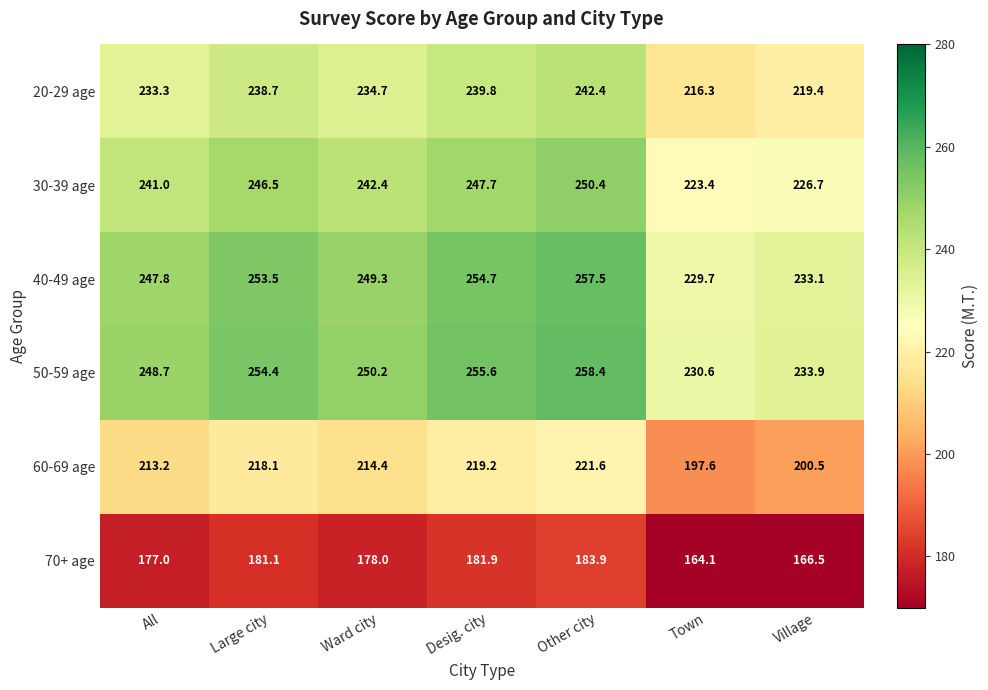

What is the difference between the second highest and minimum values in the 60-69 age series?

21.6